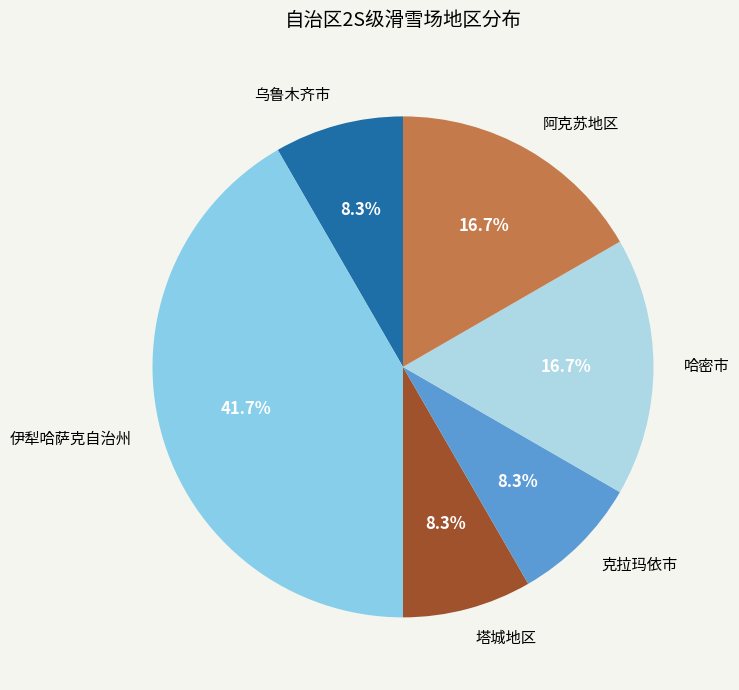

True or false: 哈密市 accounts for 17% of the total.

True